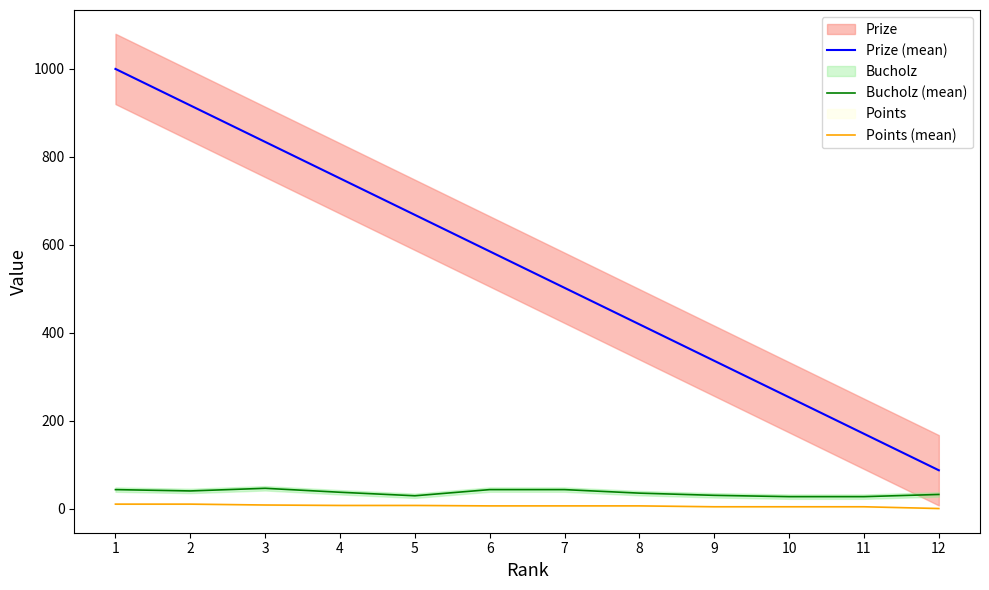

What is the spread (max minus min) of values at 8?

413